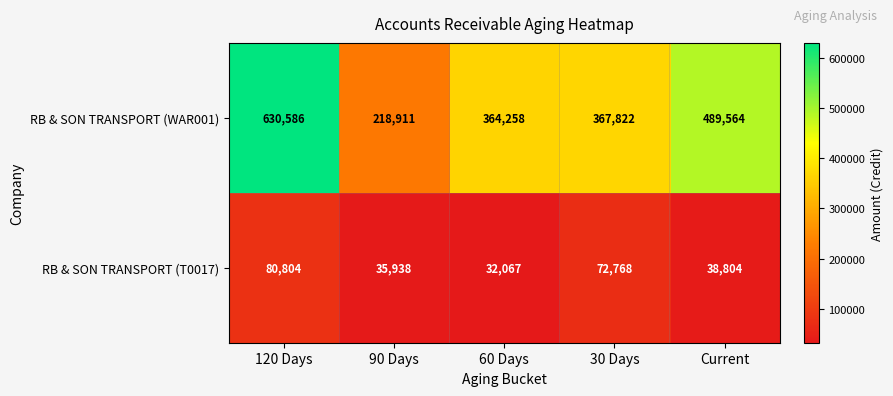

What is the highest value of the RB & SON TRANSPORT (T0017) series?

80804